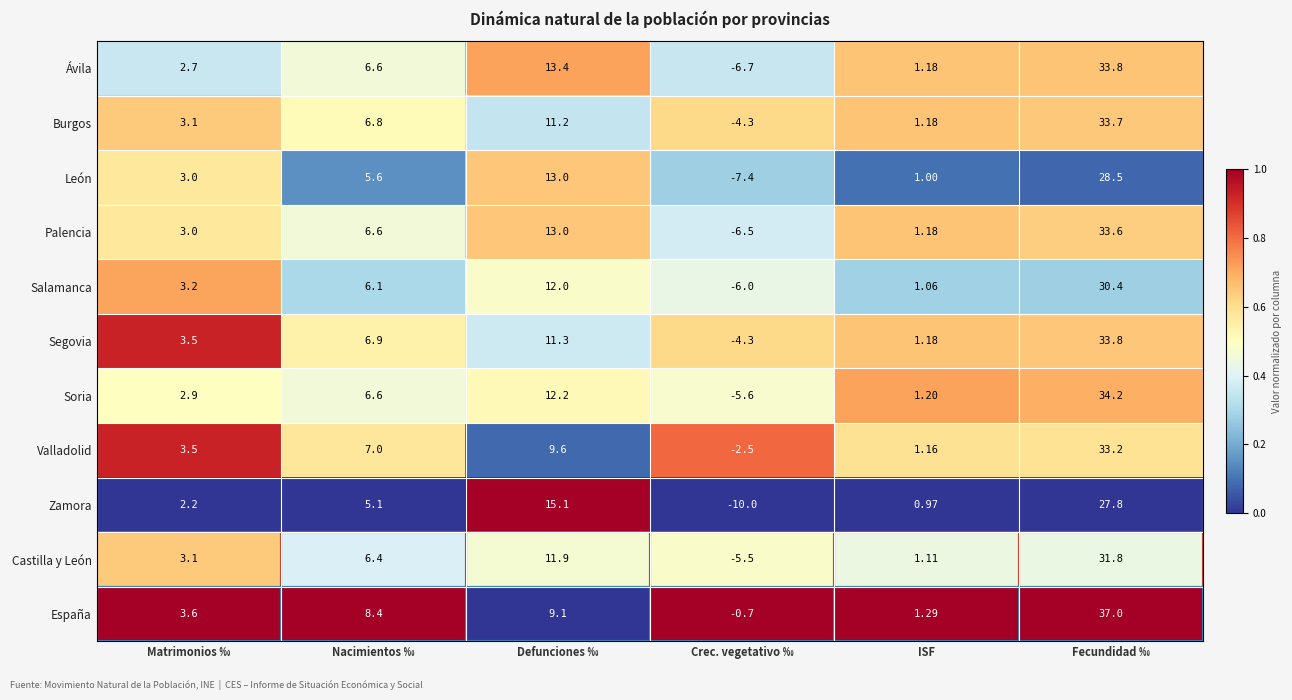

Which series has the largest total across all categories?

España